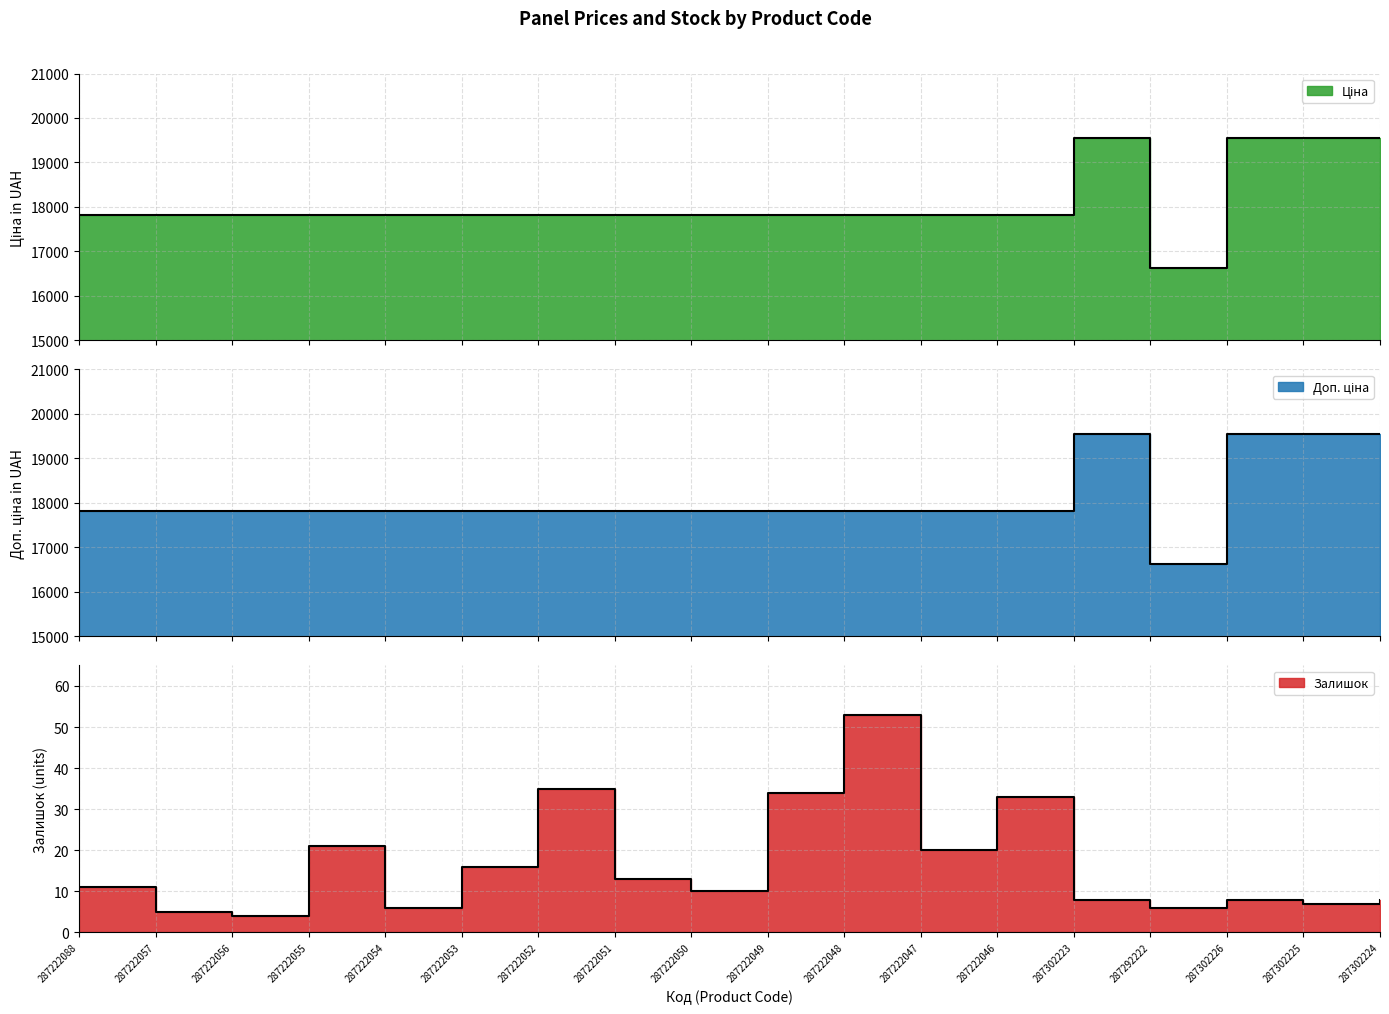

What is the value of the Ціна point at the 14th from the left?

19542.7